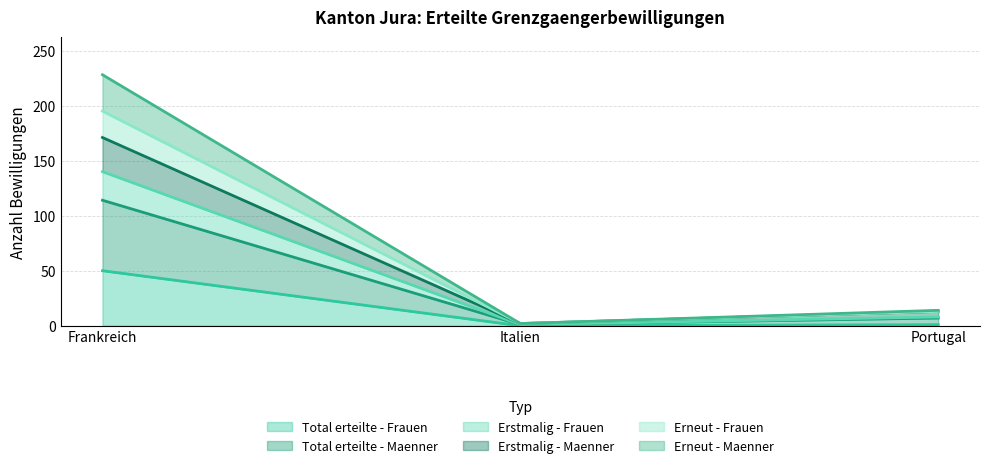

The Total erteilte - Frauen series shows 50 at Frankreich. True or false?

True